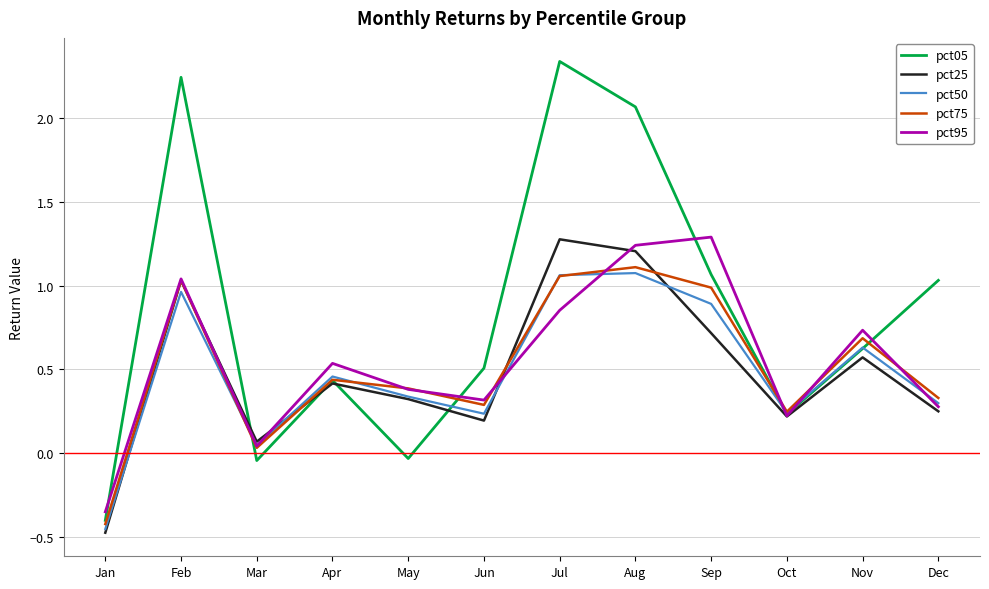

Which series has the largest total across all categories?

pct05